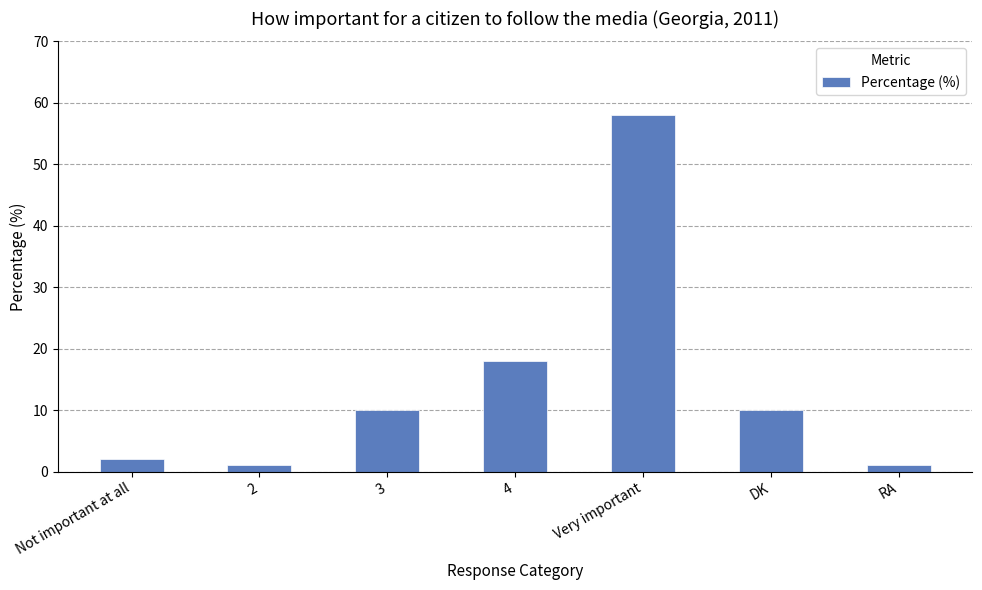

True or false: the data shows 86 at Very important.

False